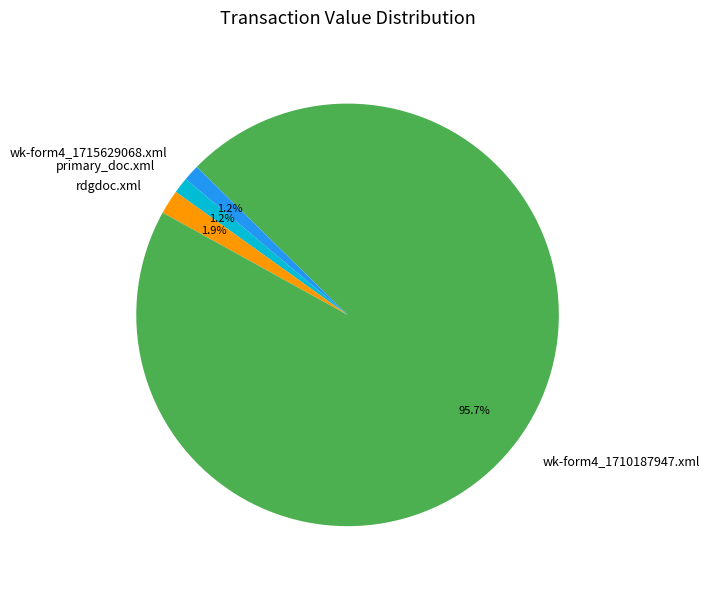

True or false: wk-form4_1715629068.xml accounts for 1% of the total.

True